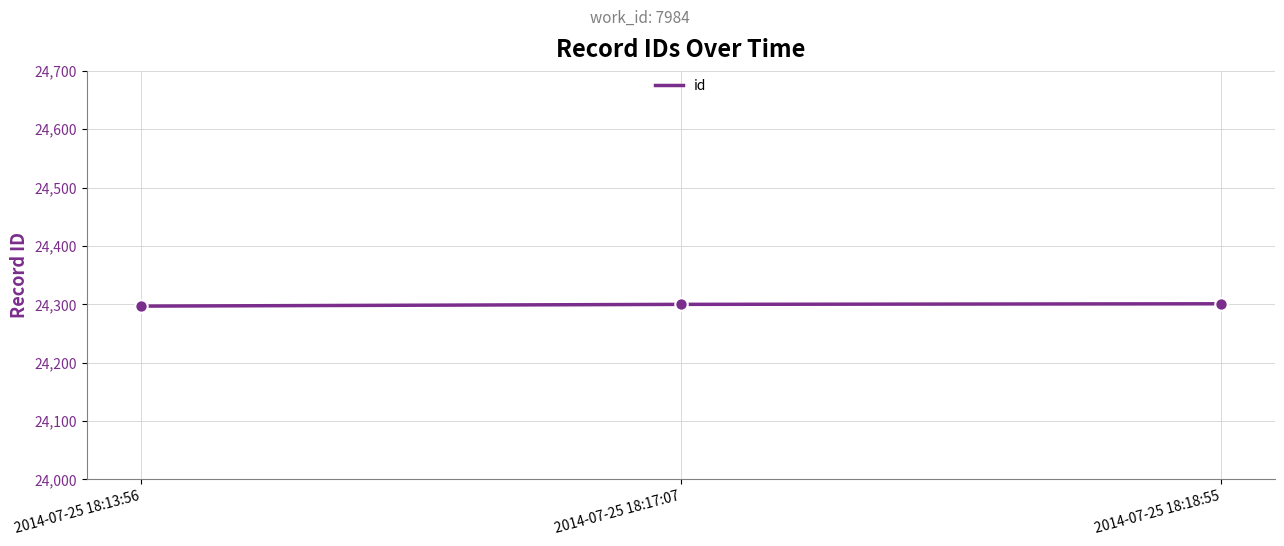

What is the change in value from 2014-07-25 18:17:07 to 2014-07-25 18:18:55?

+1